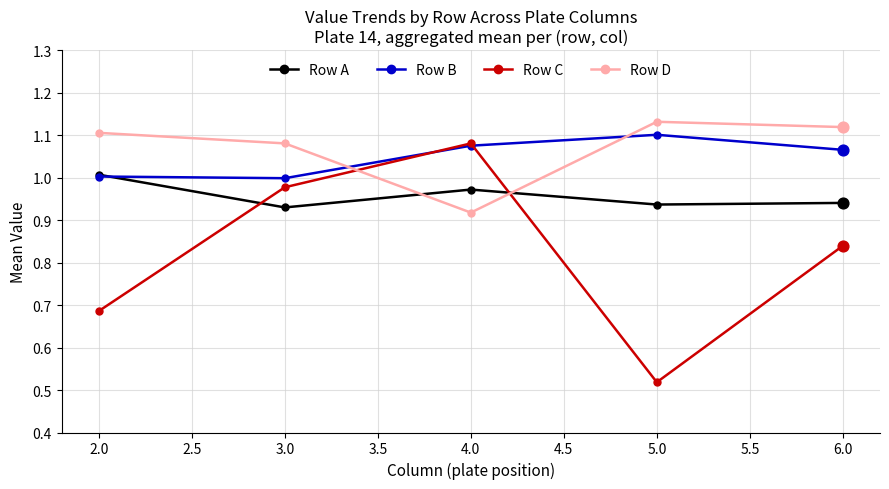

Which series has the largest total across all categories?

Row D